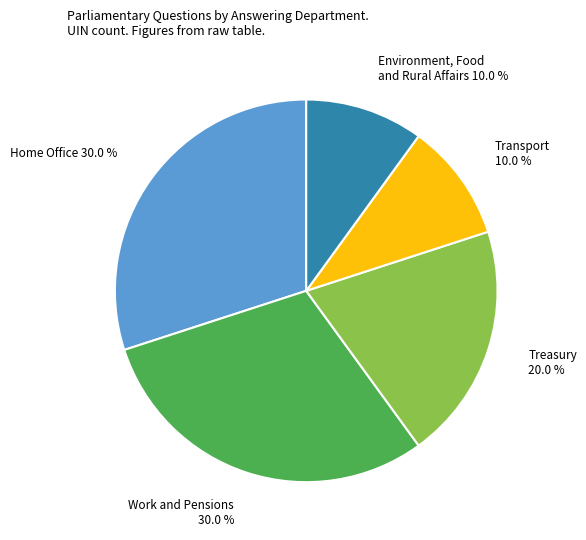

Does any single category account for the majority?

No